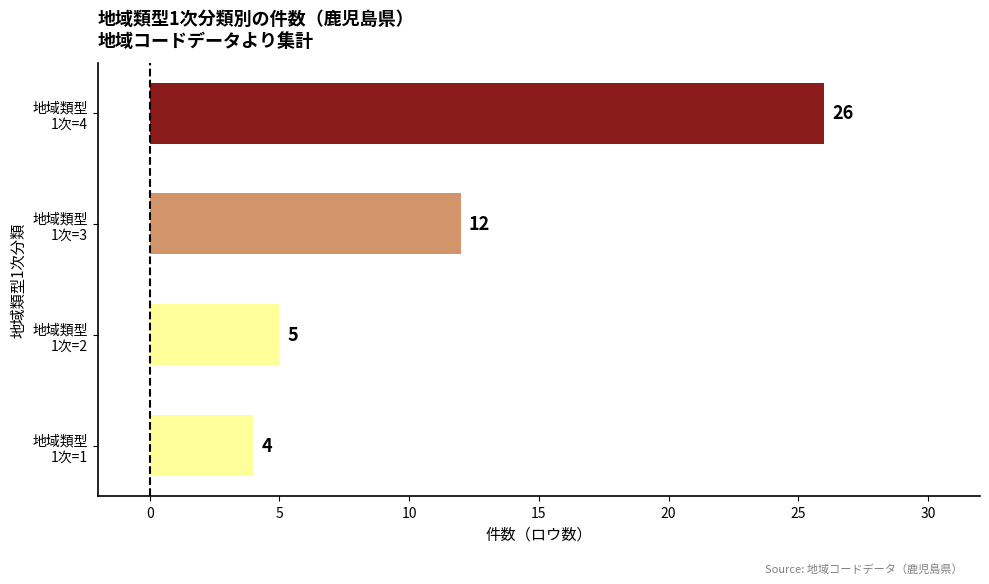

Rank the categories by value from highest to lowest.

地域類型
1次=4, 地域類型
1次=3, 地域類型
1次=2, 地域類型
1次=1